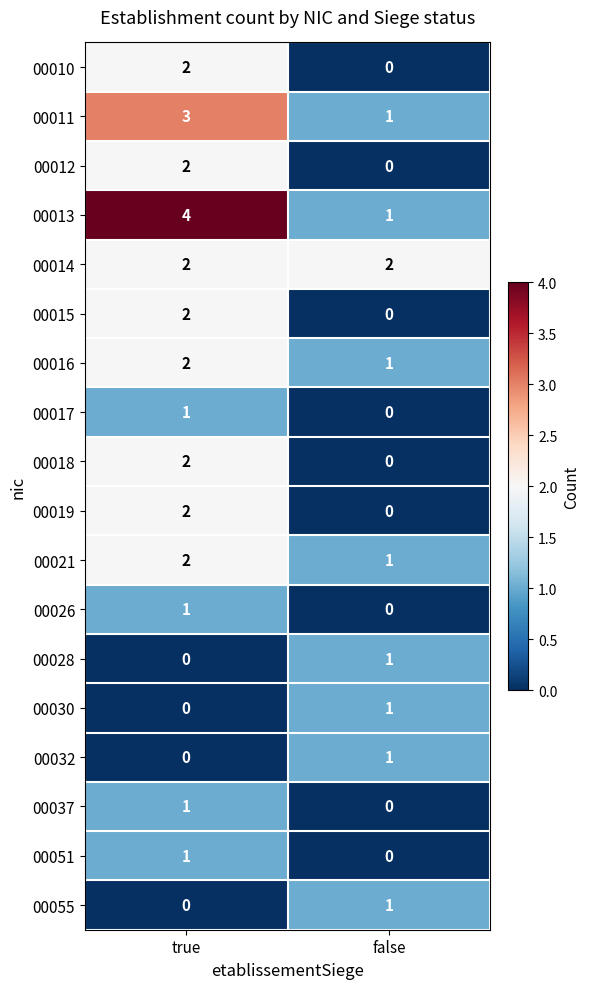

At which label does 00030 reach its peak?

false